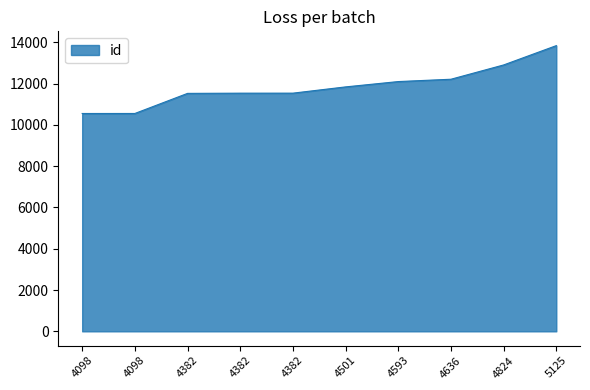

Does the chart display data point markers on the line(s)?

No